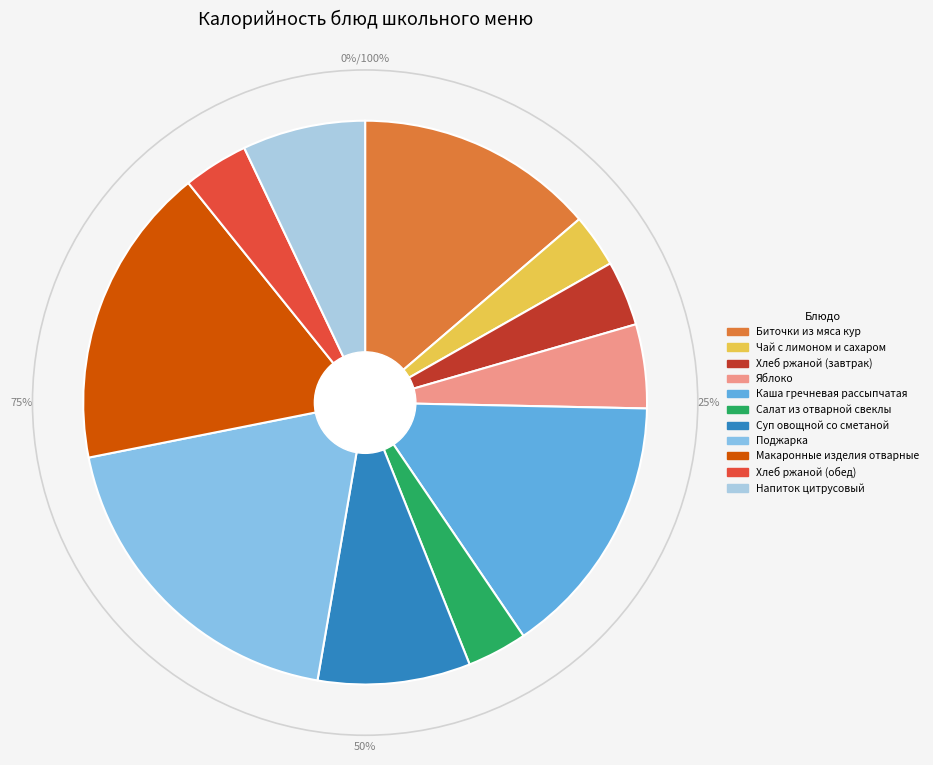

How many segments does this pie chart have?

11